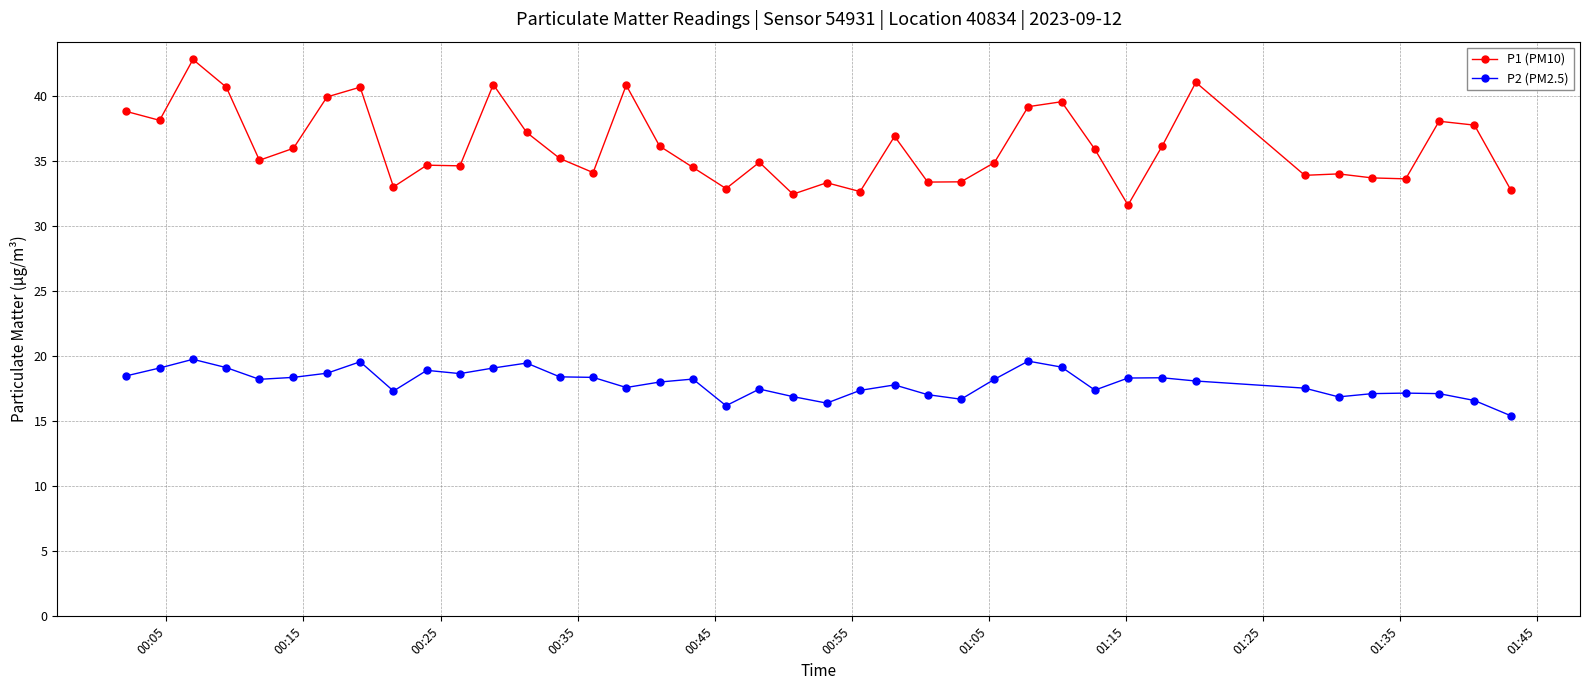

What is the value of the P1 (PM10) point at the 22nd from the left?

33.4